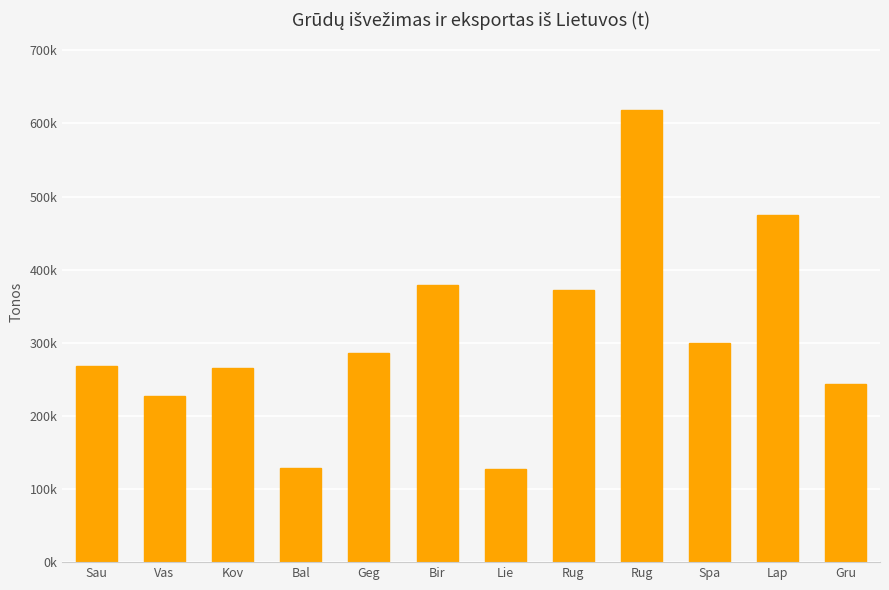

What is the greatest value displayed?

617949.4